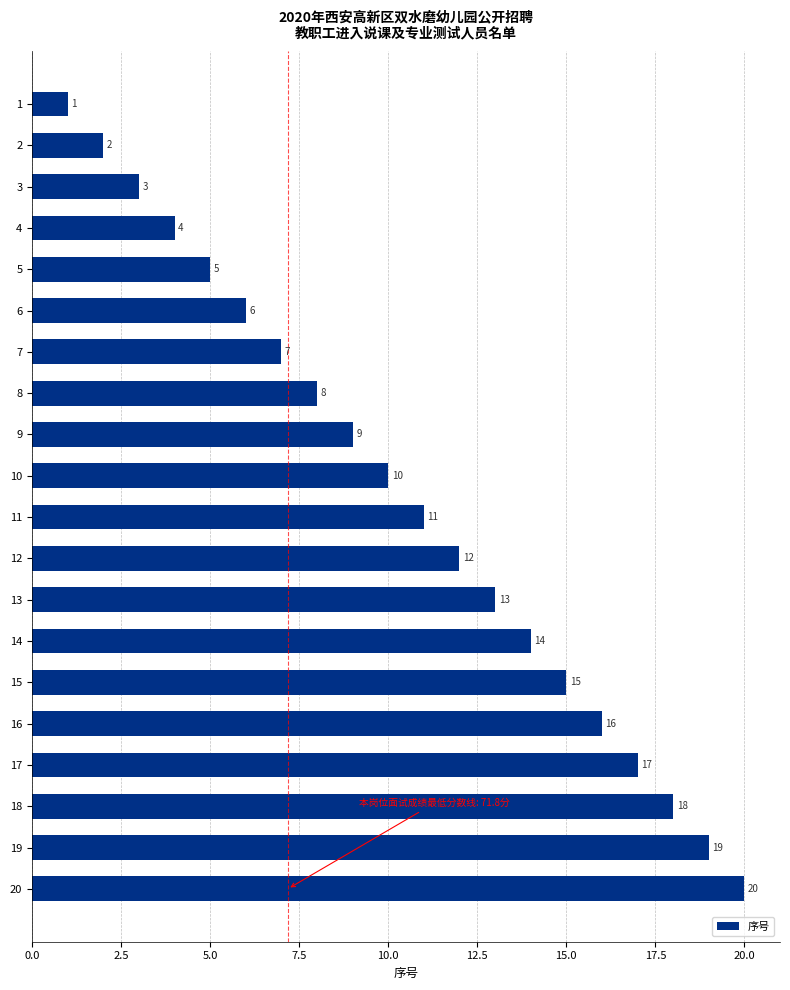

What is the value of the 3rd bar from the top?

3